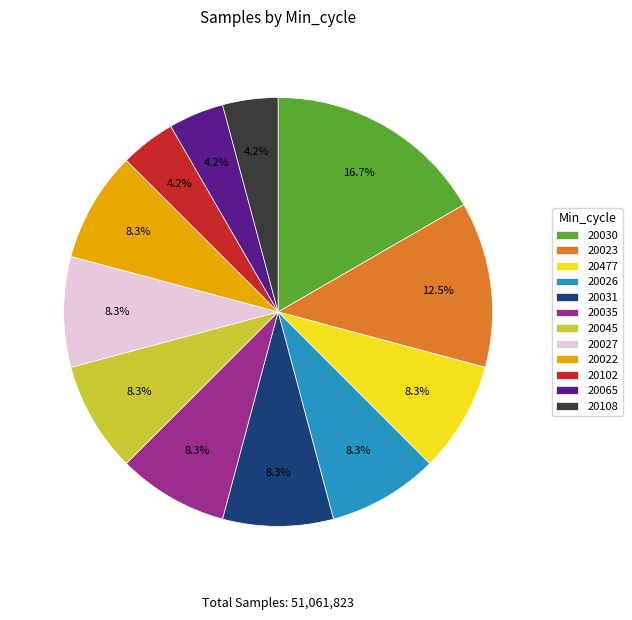

How much of the chart is everything except 20477?

91.7%